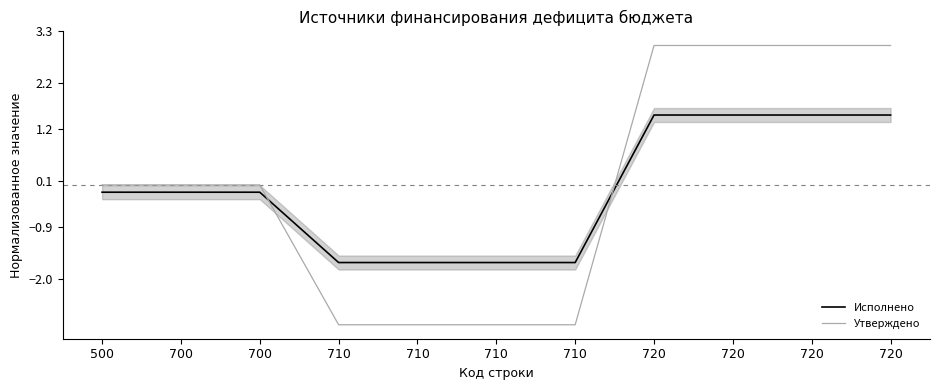

How many values in the Утверждено series exceed 0?

7